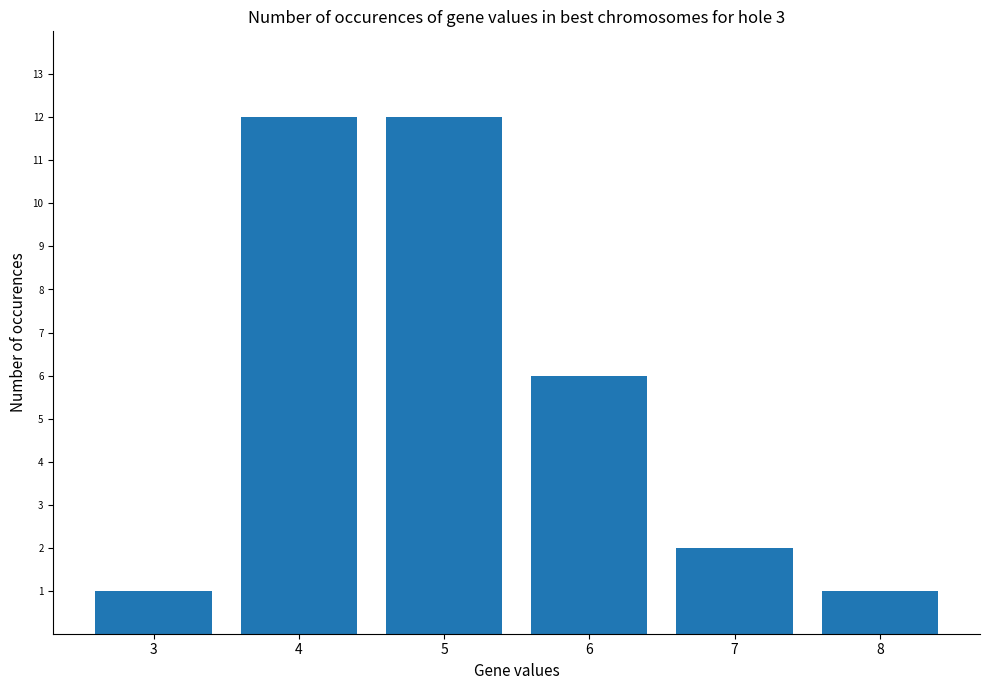

What is the value of the 1st bar from the left?

1